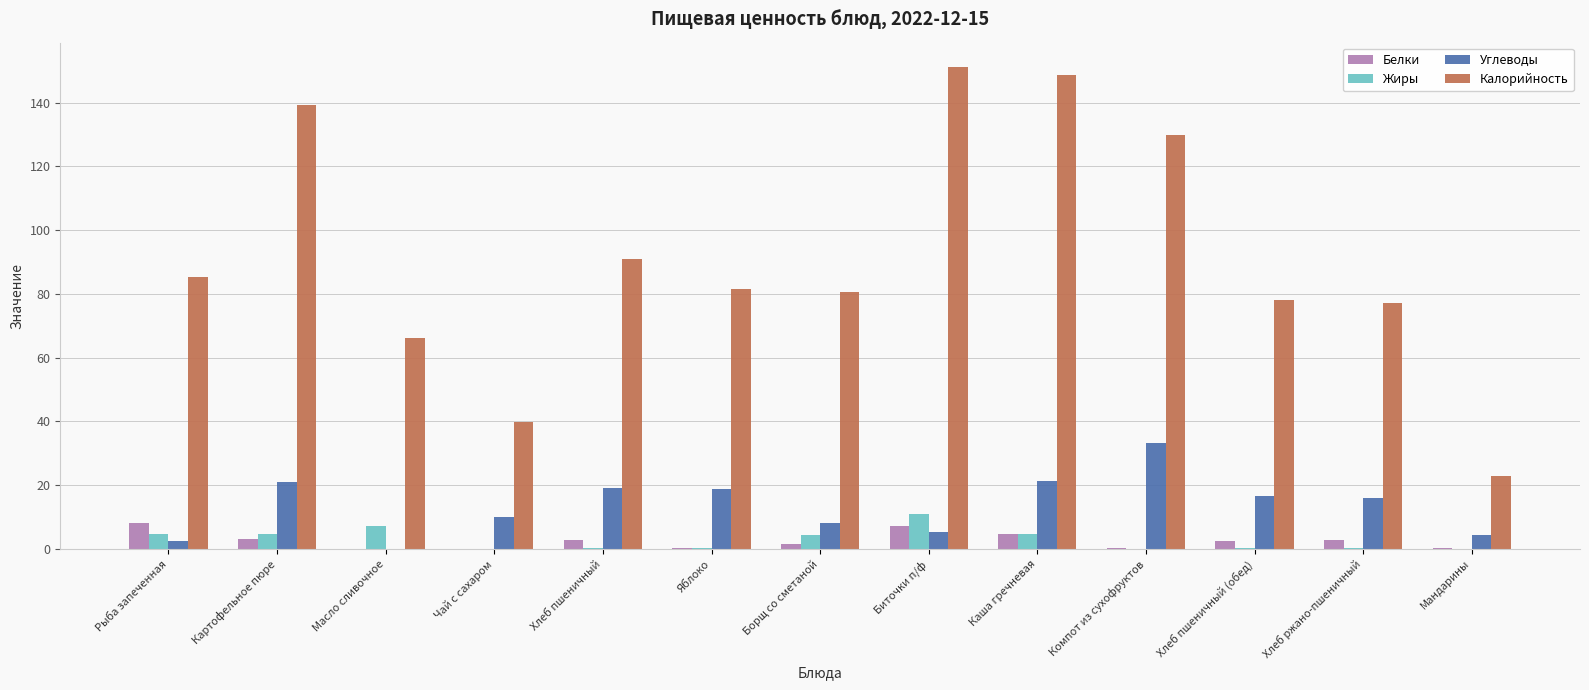

True or false: Углеводы has a value of 16.1 at Хлеб ржано-пшеничный.

True